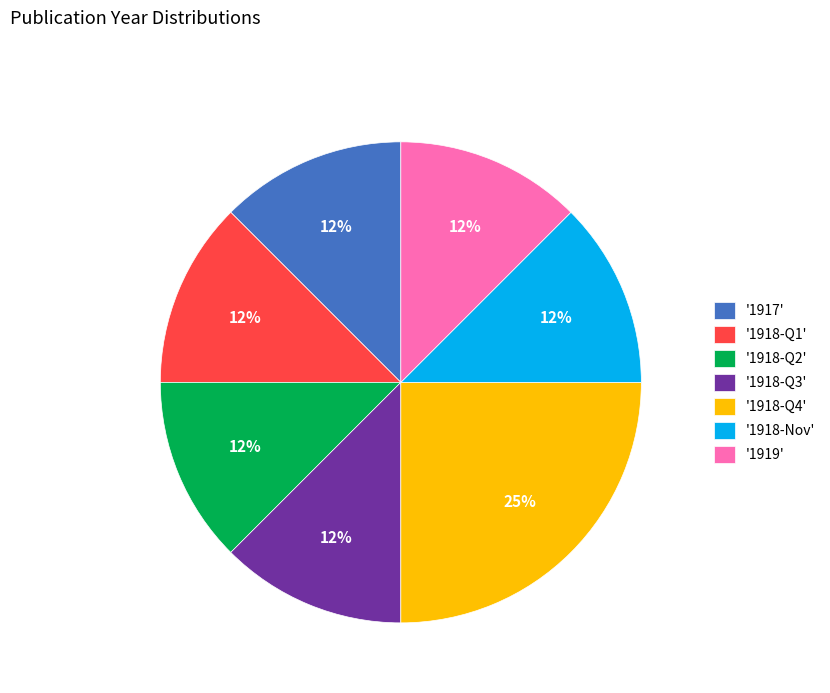

Is it true that '1918-Q4' is 25% of the pie?

True